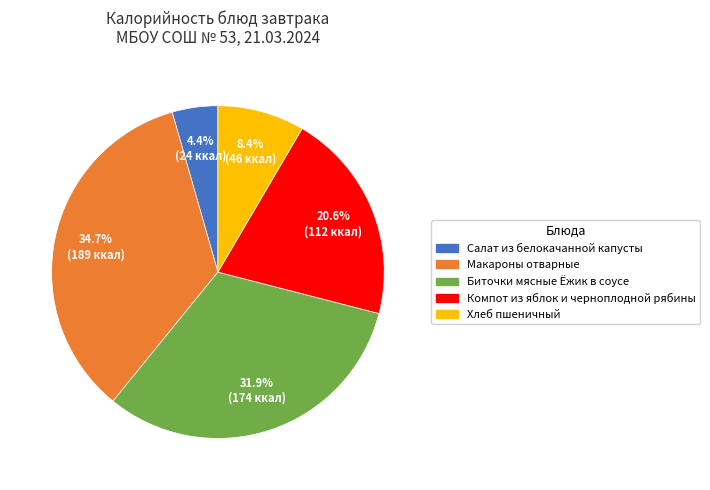

To the nearest percent, what is the difference between the Биточки мясные Ёжик в соусе and Макароны отварные slice percentages?

3%